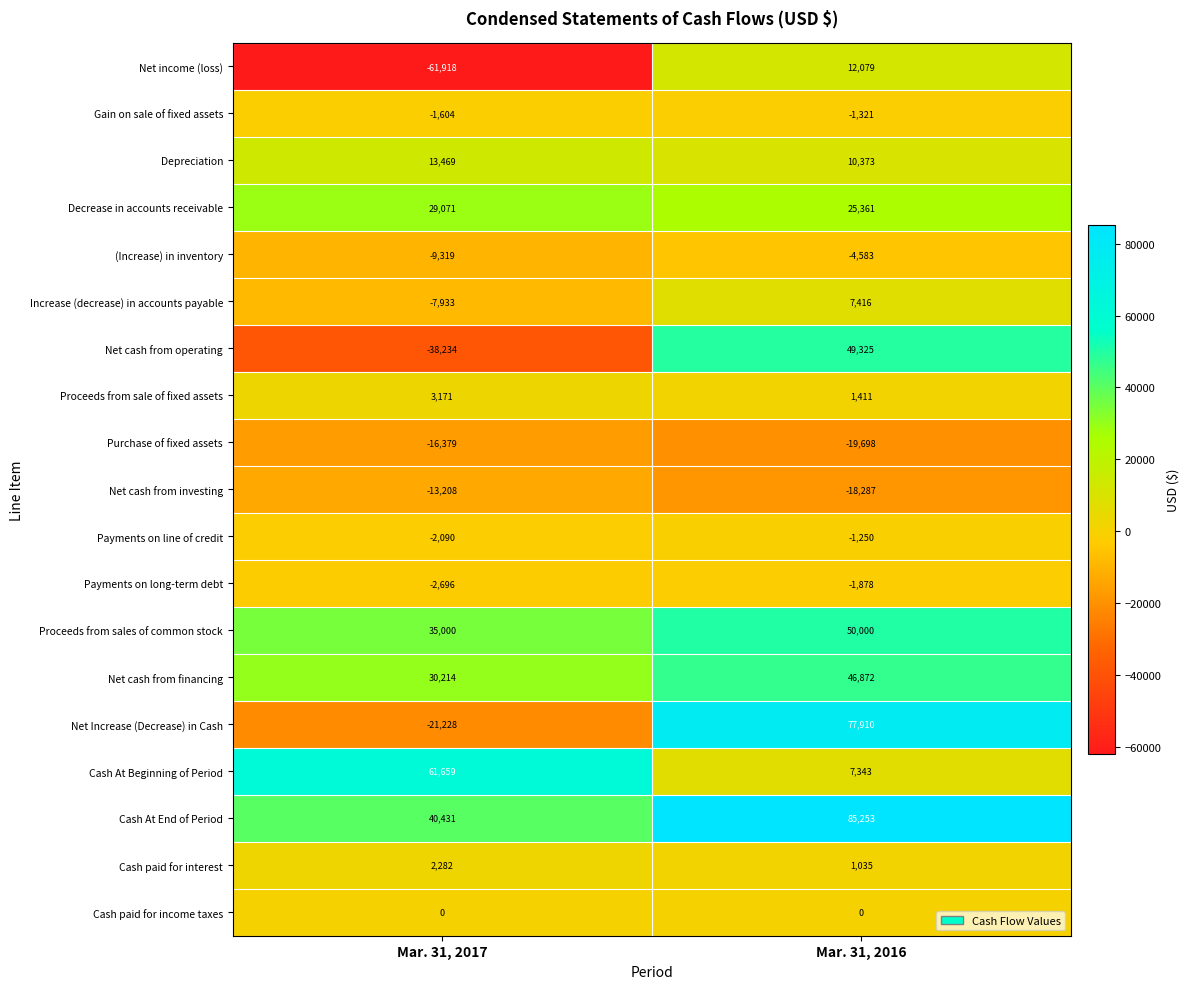

At which category is the sum across all series the highest?

Mar. 31, 2016